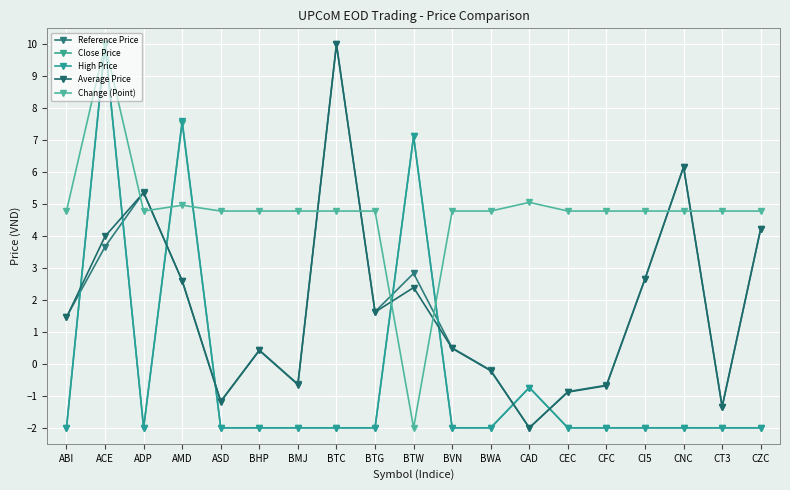

The value of Change (Point) at ADP is 3.0. True or false?

False